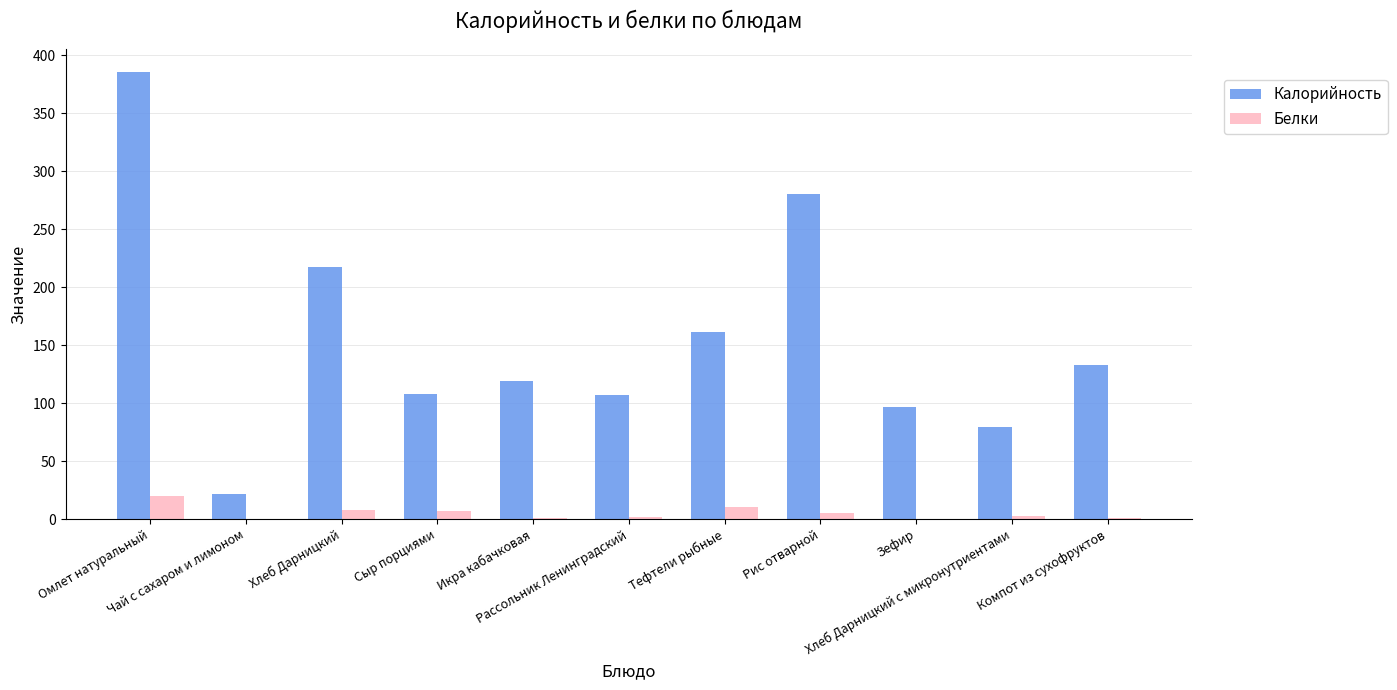

What is the average value of the Белки series?

5.2